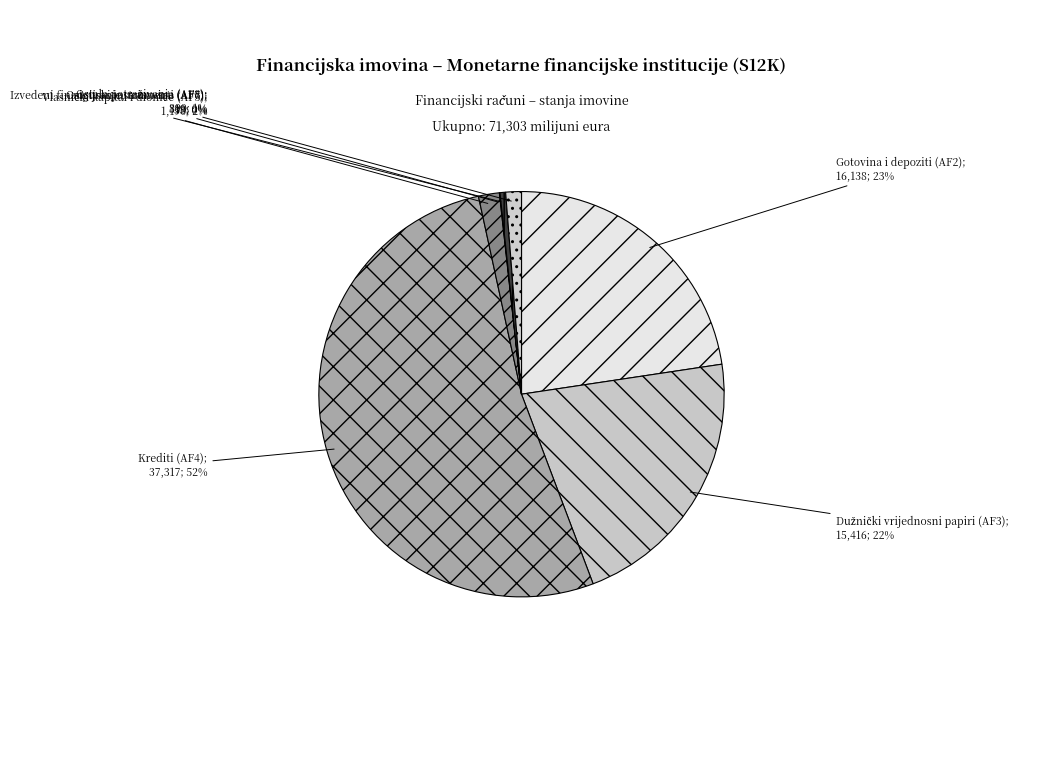

How many slices are in this pie chart?

7